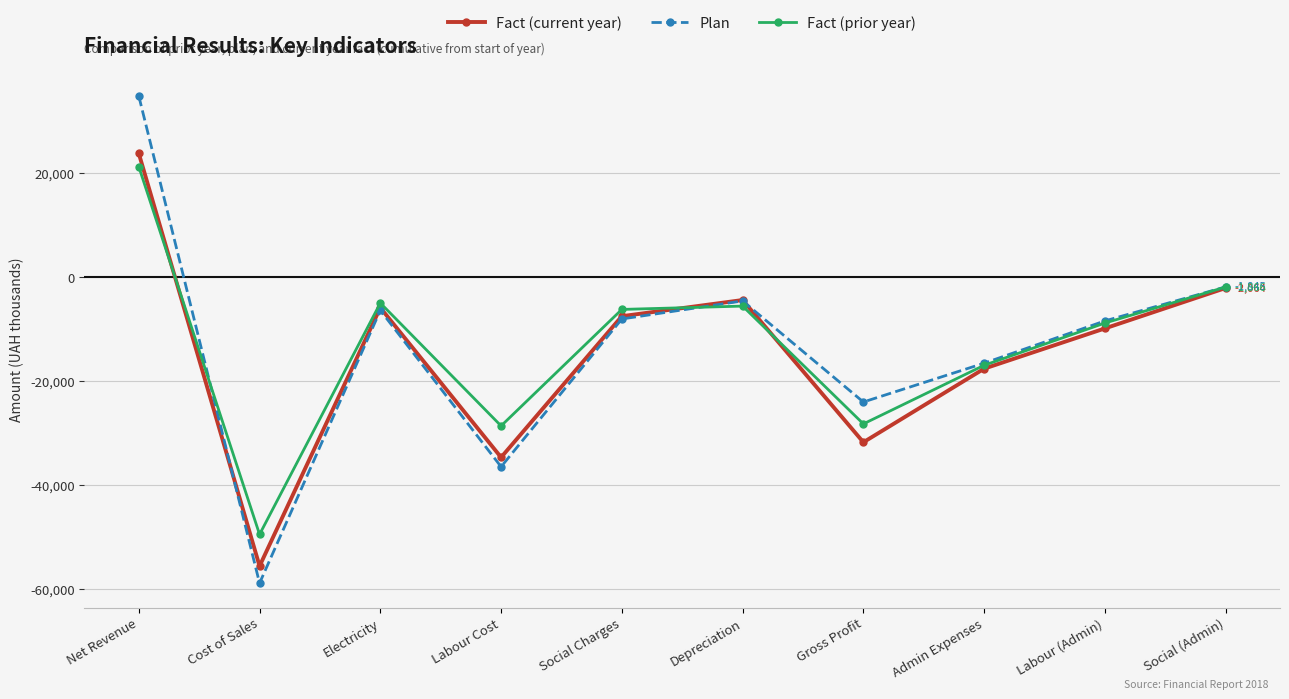

At how many categories does at least one series exceed 6326?

1